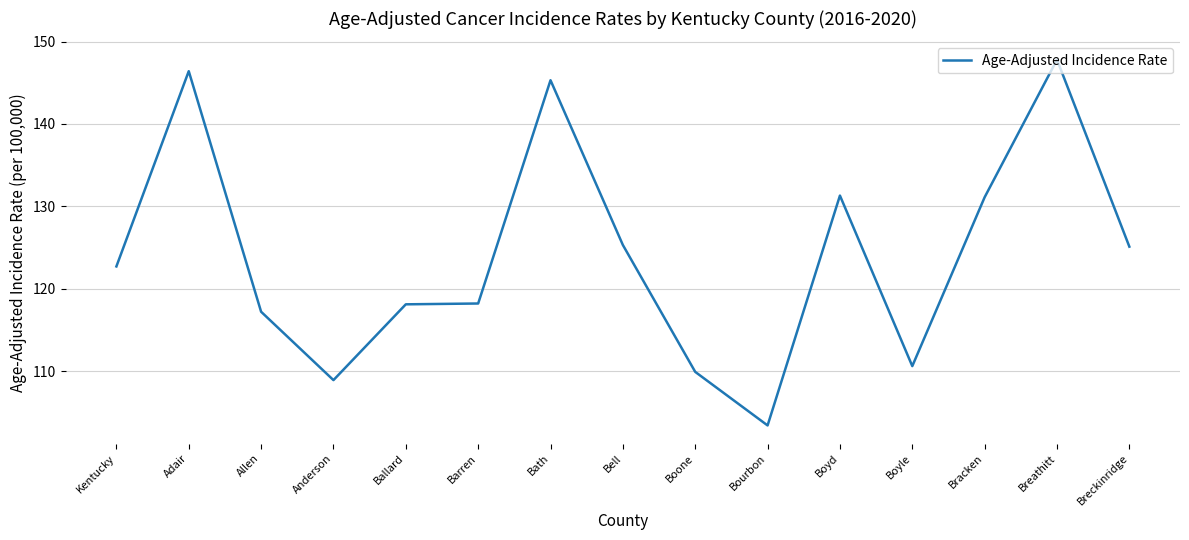

What is the smallest value displayed?

103.4